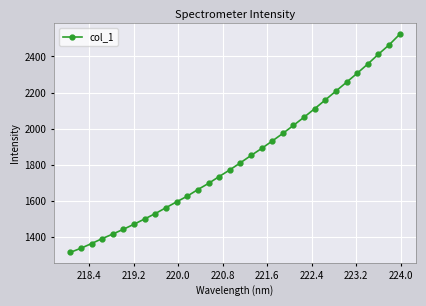

What is the minimum value shown in the chart?

1317.0